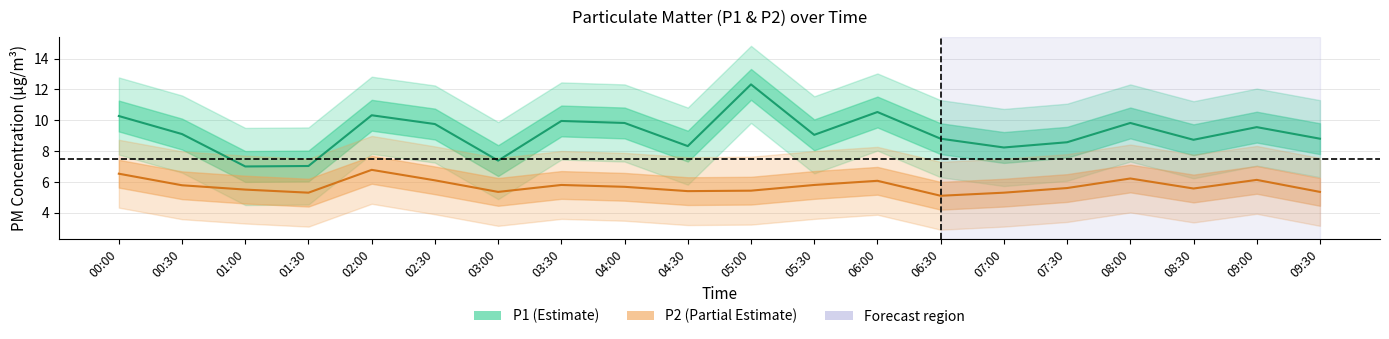

Is this an area chart (filled region under the line)?

No